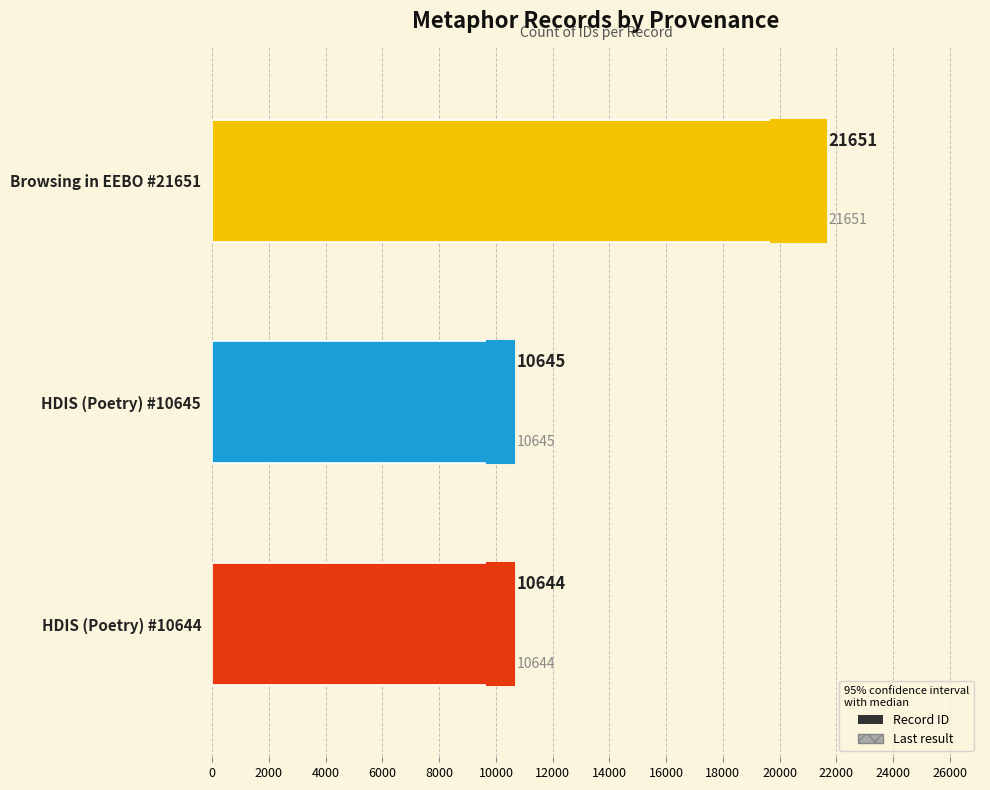

What is the ratio of the value at HDIS (Poetry) #10645 to the value at Browsing in EEBO #21651?

0.5